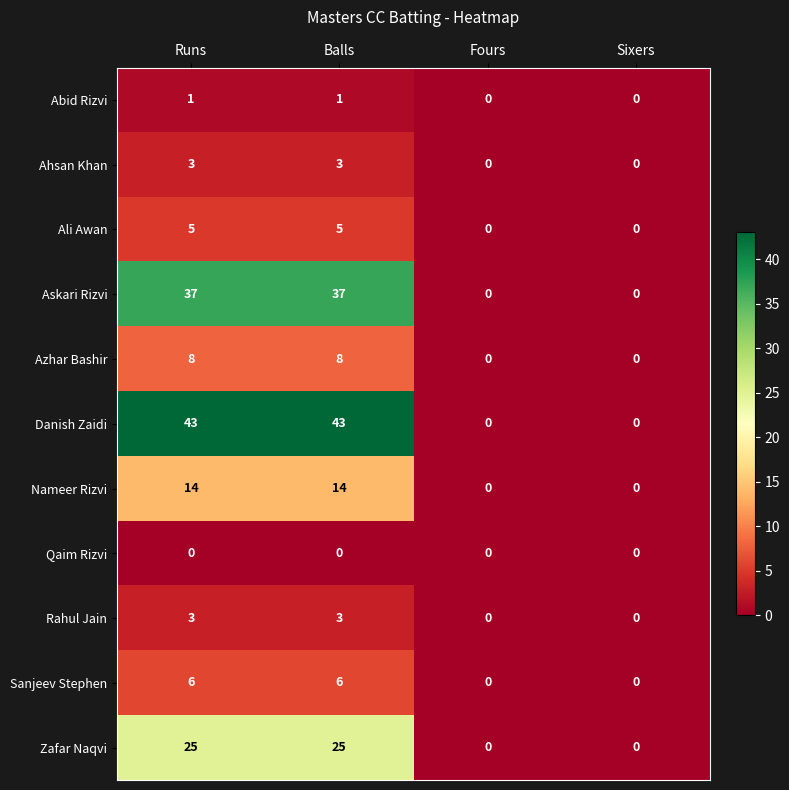

What is the sum of all Danish Zaidi values?

86